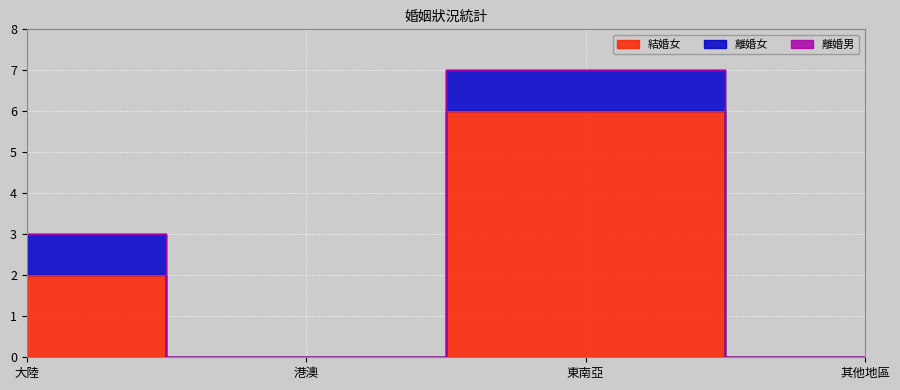

The 離婚女 series shows 1 at 大陸. True or false?

True